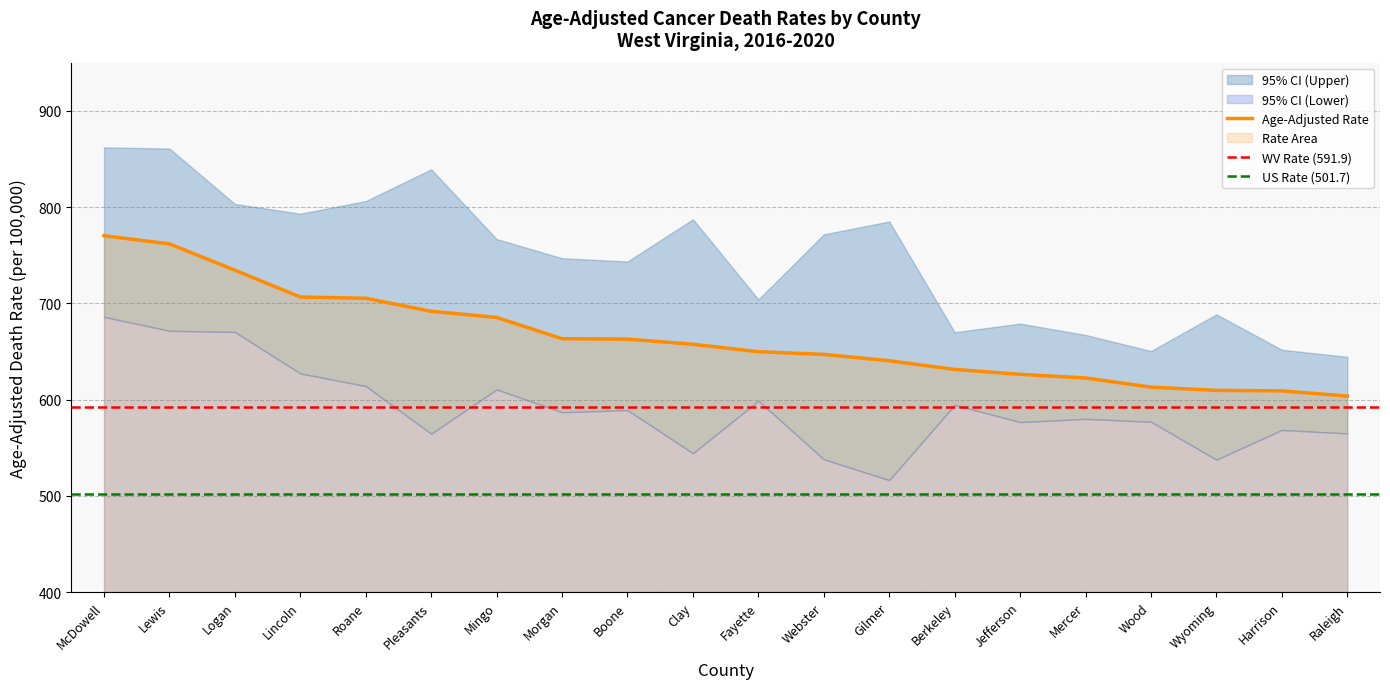

The Upper CI series shows 160.2 at Clay. True or false?

False